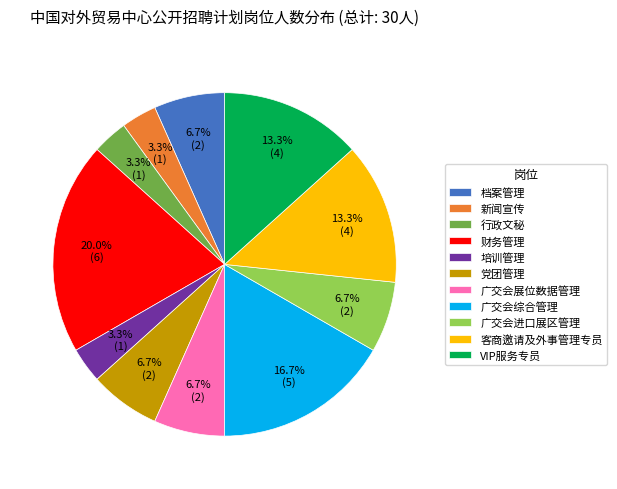

The 客商邀请及外事管理专员 slice represents 1% of the pie. True or false?

False